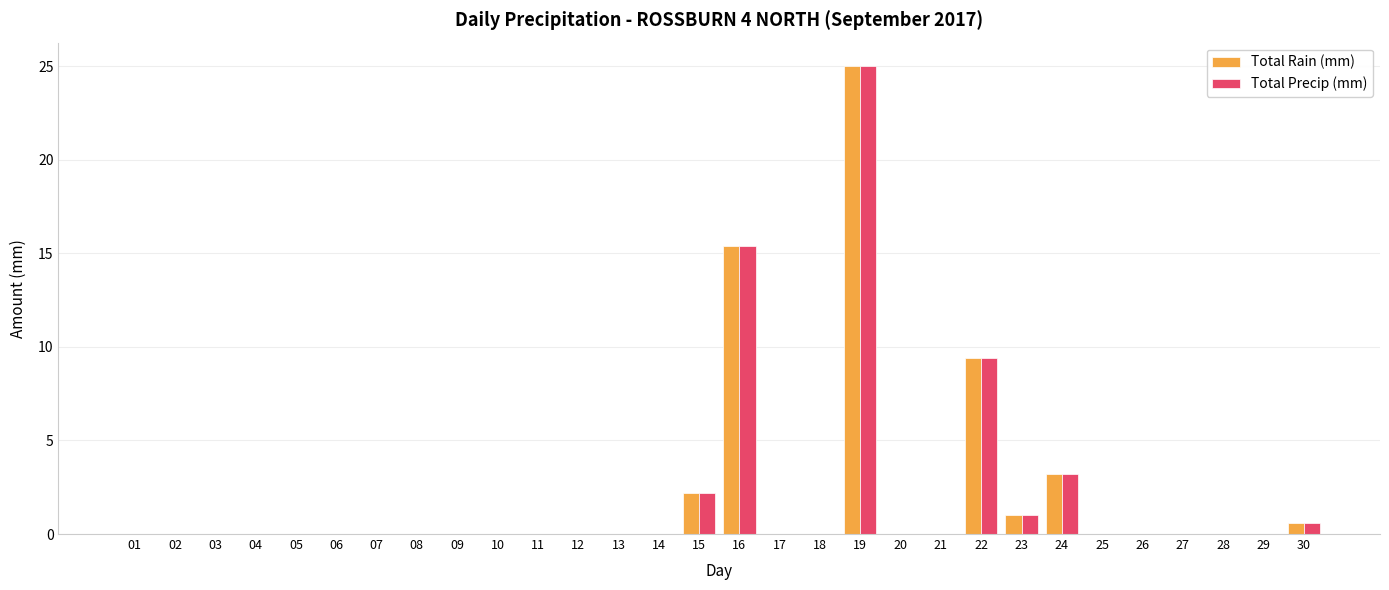

The value of Total Rain (mm) at 06 is 0.0. True or false?

True